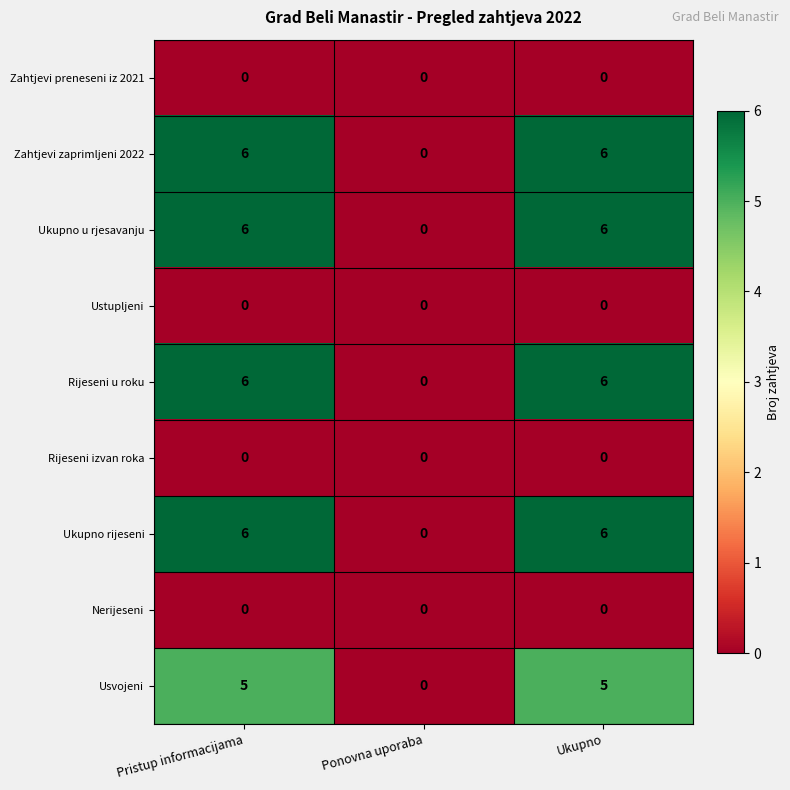

What is the spread (max minus min) of values at Ukupno?

6